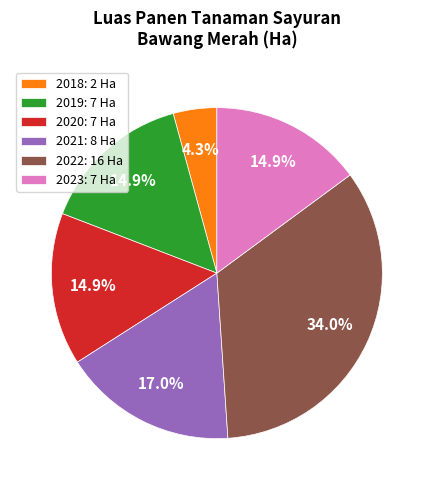

Count the number of slices in the pie.

6